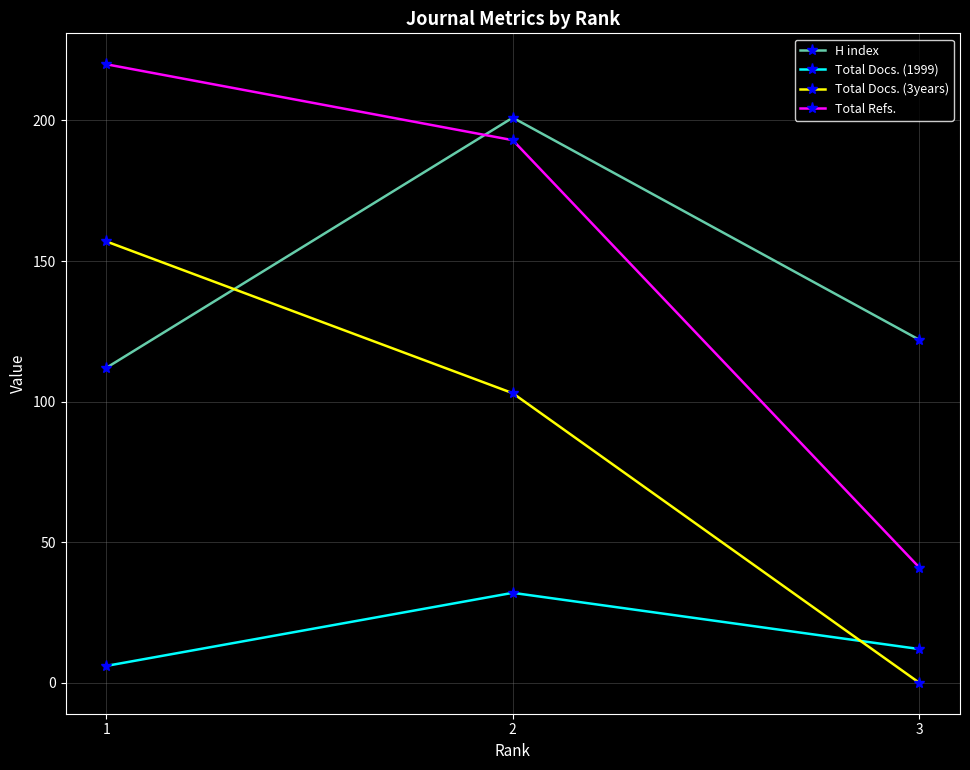

How many lines are shown in the chart?

4